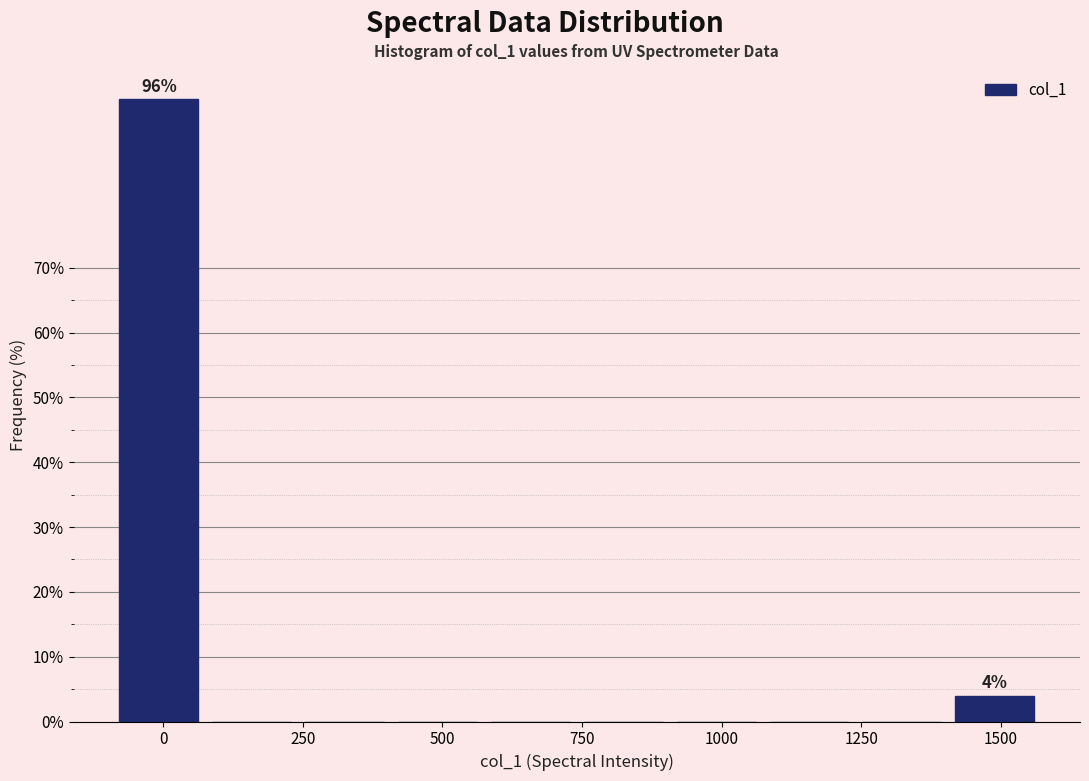

Around what value on the x-axis is the tallest bar? Give the approximate position of its centre, as read against the axis.

0